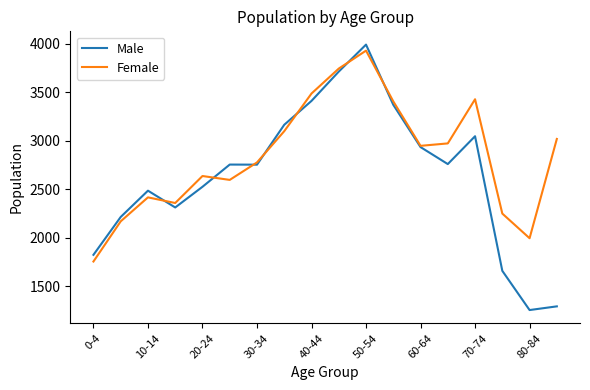

List the series in order of their overall mean, lowest first.

Male, Female